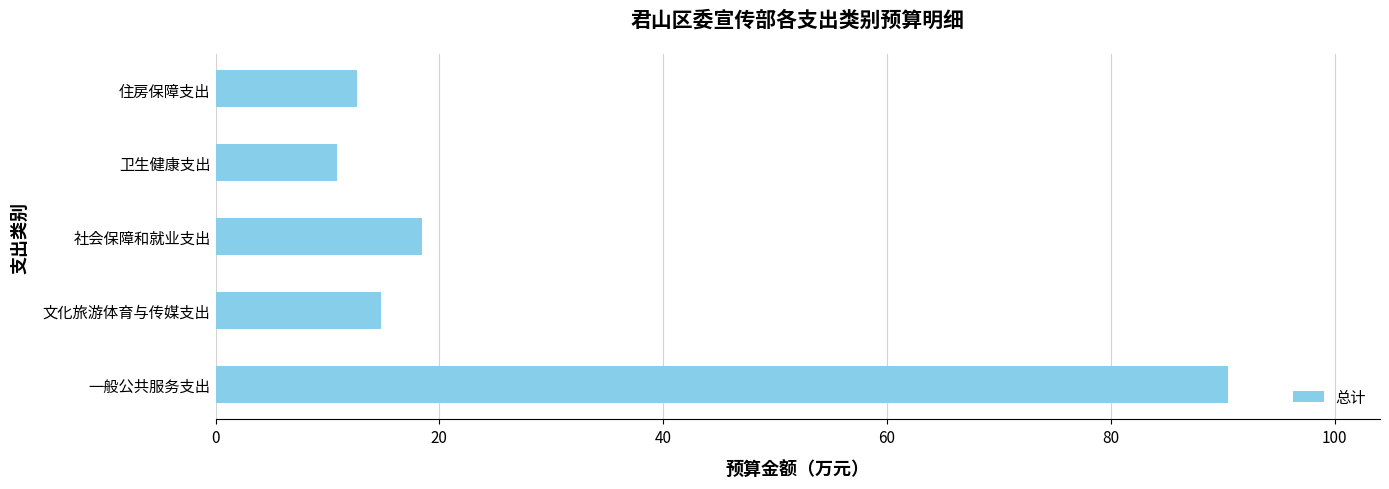

How many bars are there in total?

5